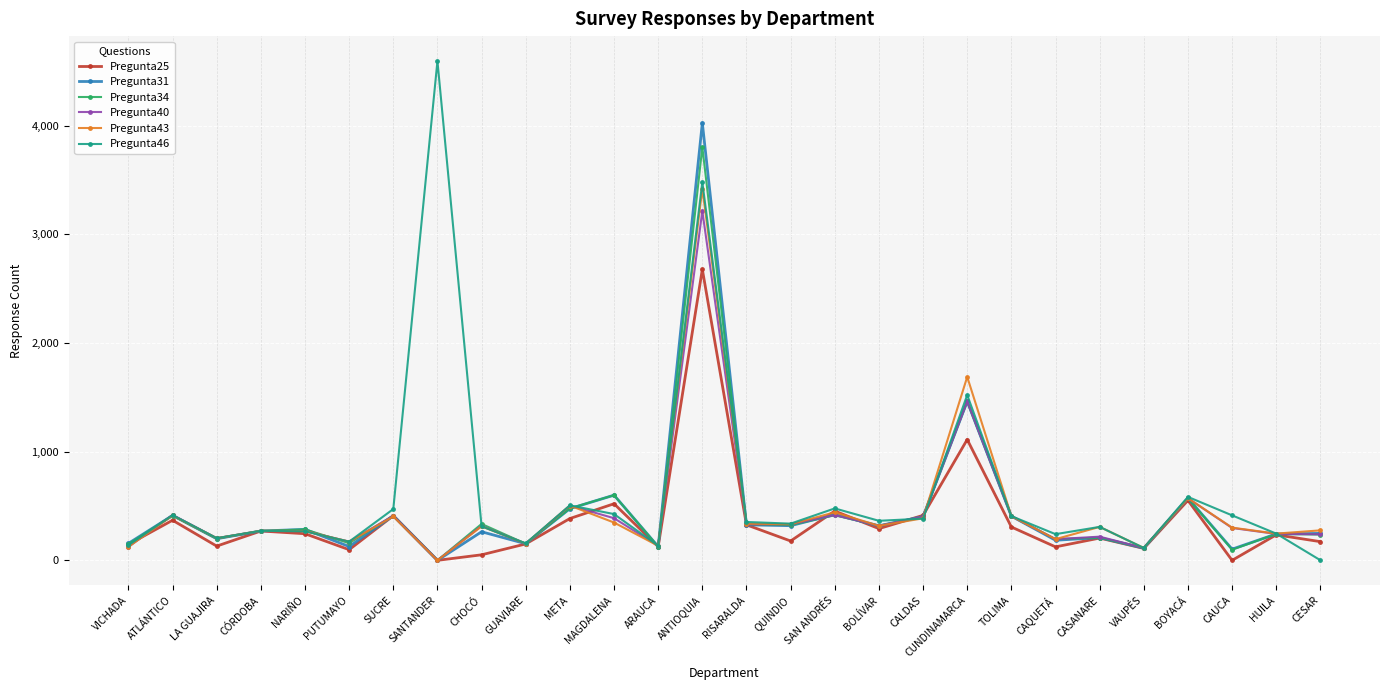

How many categories are shown in the chart?

28